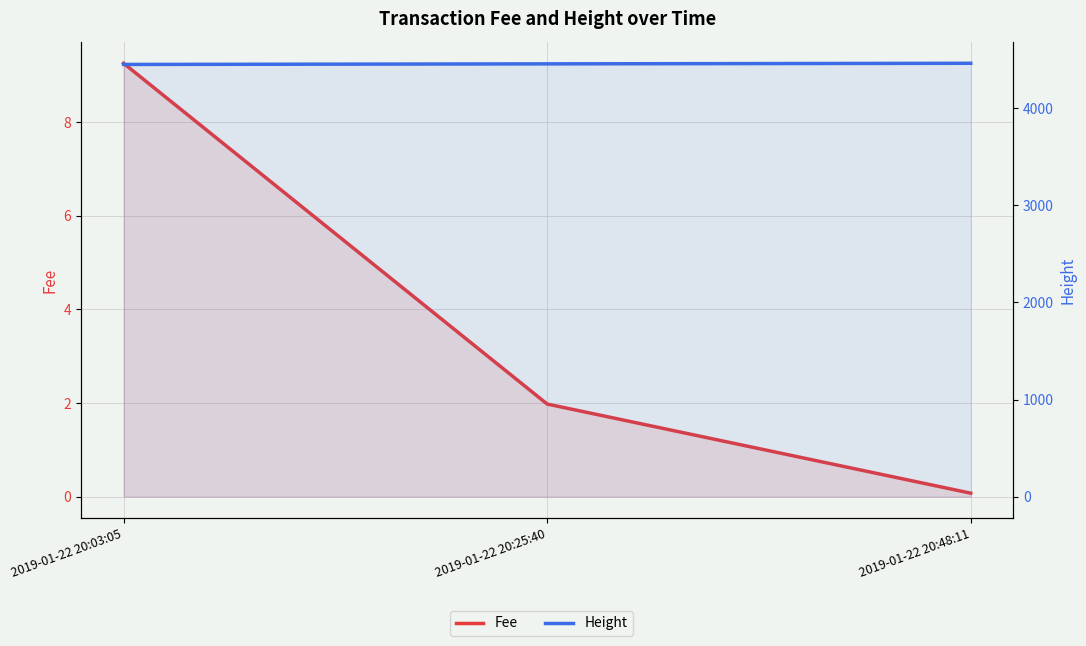

What is the value of the Fee point at the 2nd from the left?

2.0